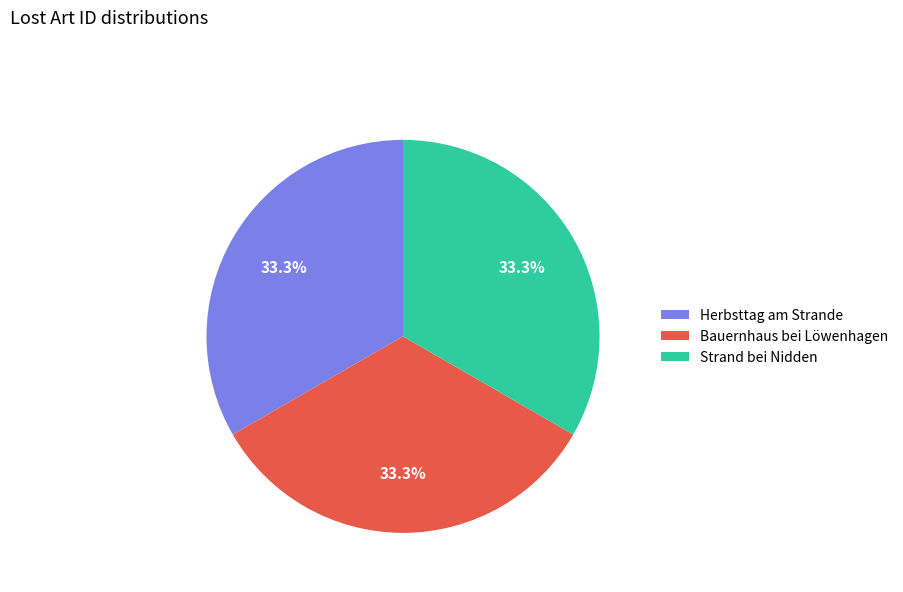

To the nearest percent, what portion does Bauernhaus bei Löwenhagen represent?

33%